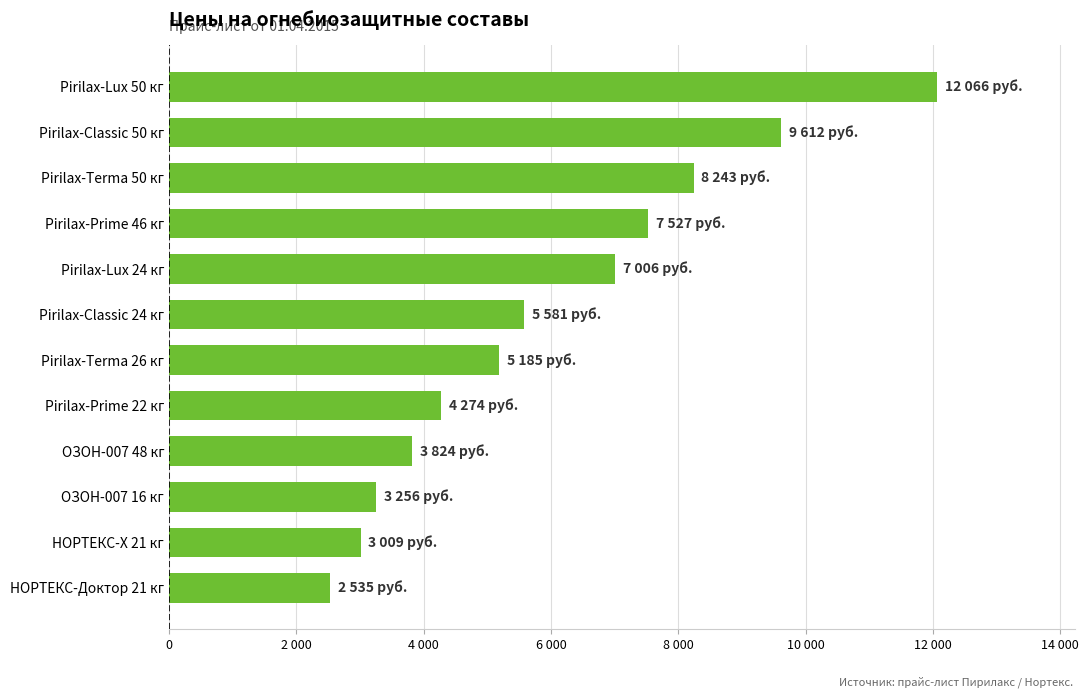

Rank the categories by value from highest to lowest.

Pirilax-Lux 50 кг, Pirilax-Classic 50 кг, Pirilax-Terma 50 кг, Pirilax-Prime 46 кг, Pirilax-Lux 24 кг, Pirilax-Classic 24 кг, Pirilax-Terma 26 кг, Pirilax-Prime 22 кг, ОЗОН-007 48 кг, ОЗОН-007 16 кг, НОРТЕКС-Х 21 кг, НОРТЕКС-Доктор 21 кг